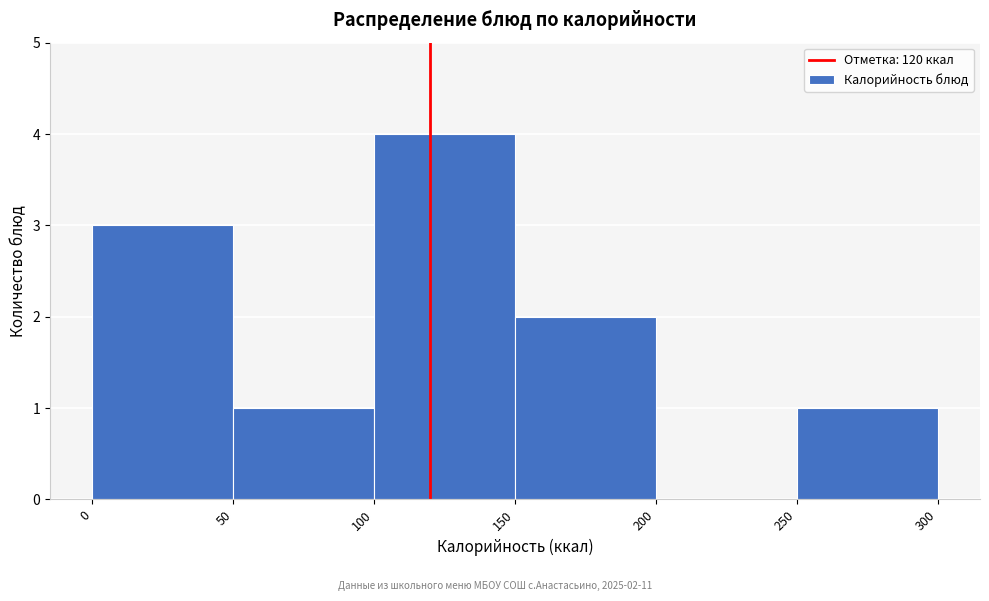

Which range on the x-axis has the tallest bar?

100 to 150